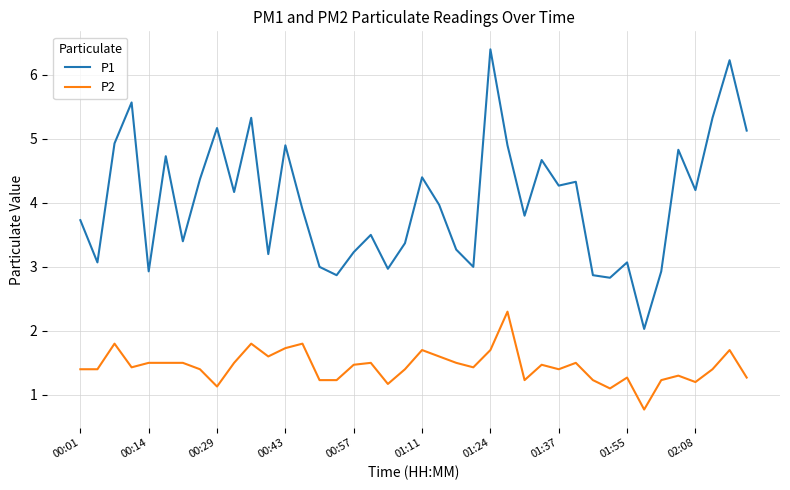

Which series has the largest range (max minus min)?

P1